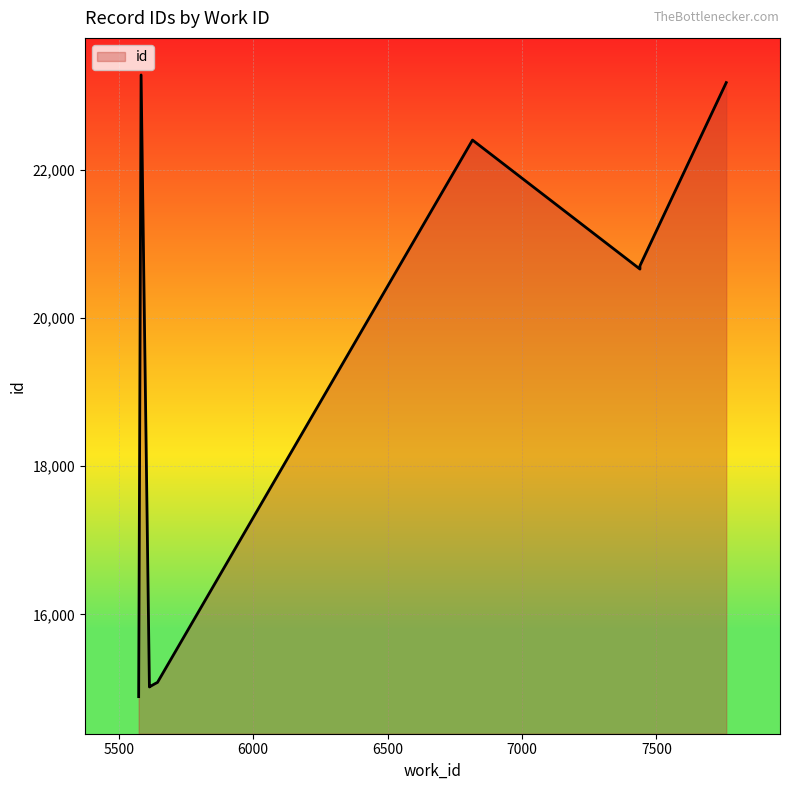

What is the maximum value shown in the chart?

23276